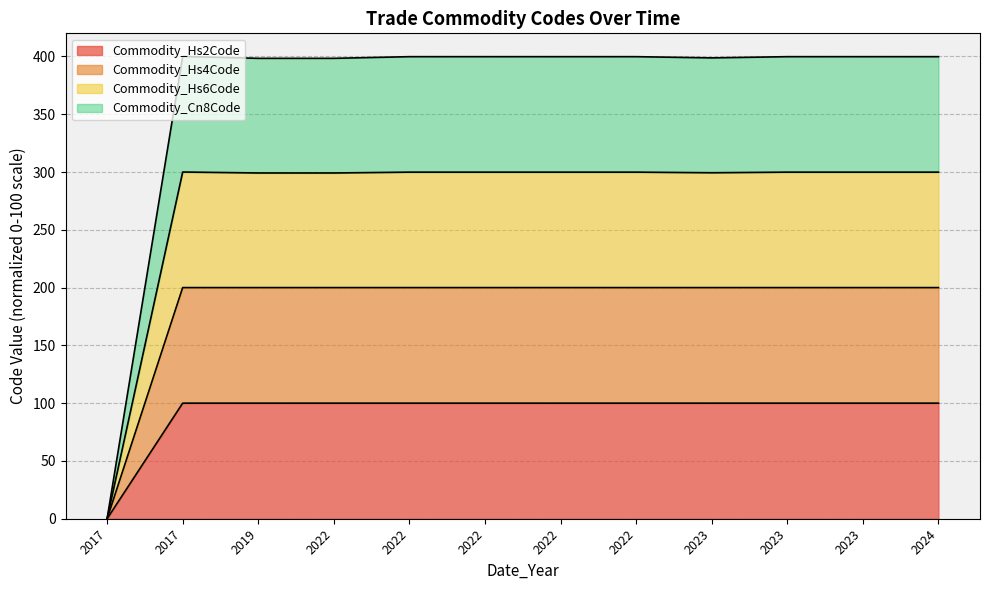

True or false: Commodity_Cn8Code and Commodity_Hs2Code cross at least once.

False